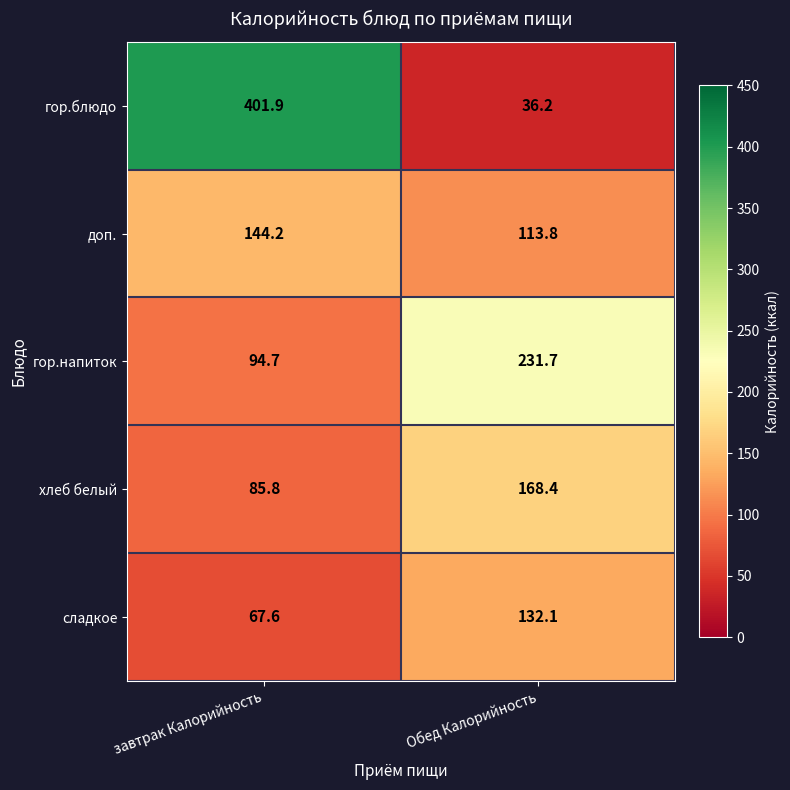

What is the difference between the highest and lowest values at завтрак Калорийность?

334.3